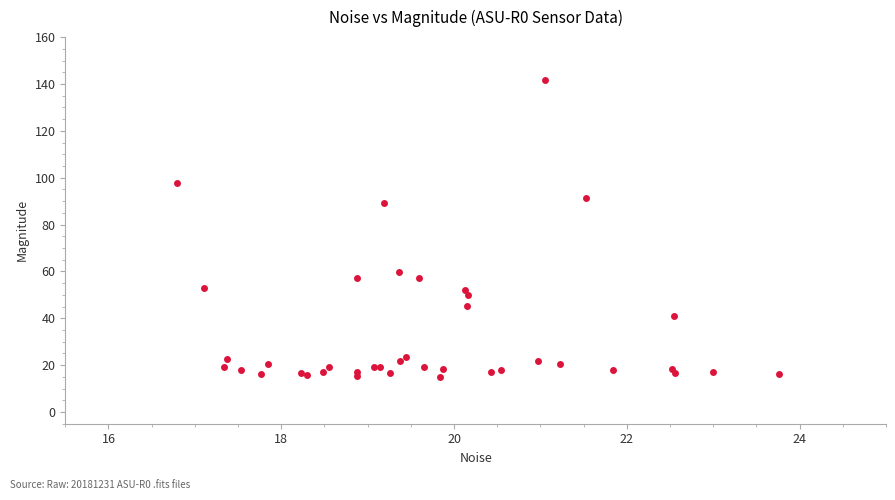

What Y value in the scatter plot is closest to 78?

89.0